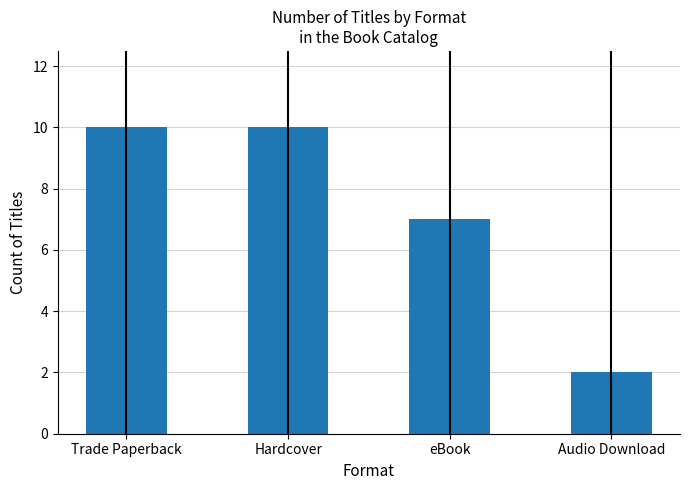

What is the label of the 4th bar from the right?

Trade Paperback